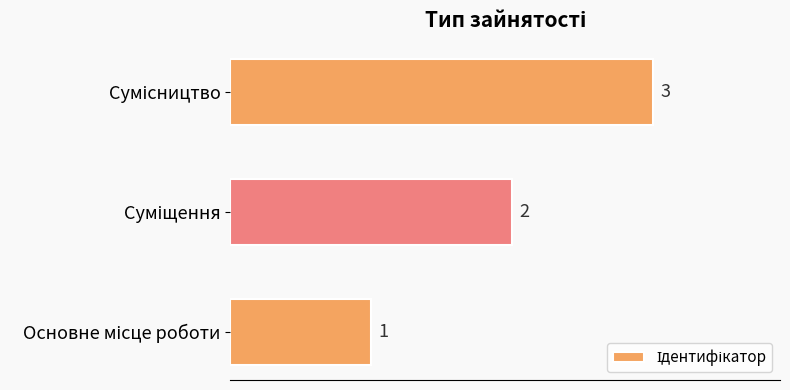

What is the sum of all values?

6